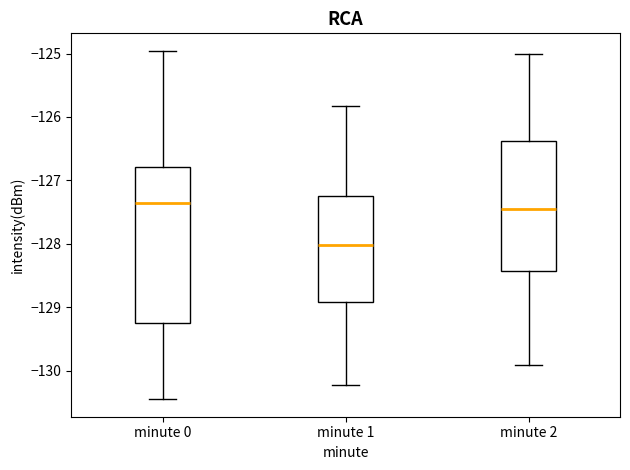

Where does the median line of the box for minute 0 sit on the y-axis? The values are not printed on the chart, so give them approximately, as read against the axis.

-127.4